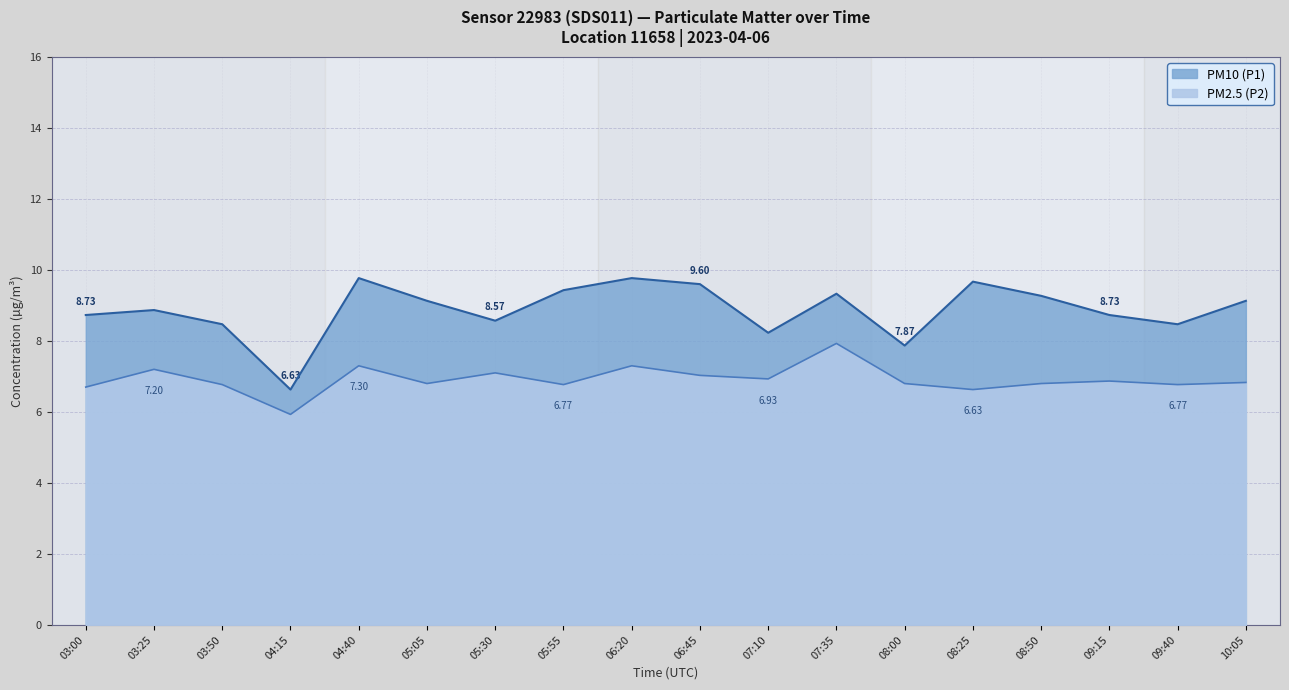

True or false: PM10 (P1) has more than 2 interior local peaks.

True